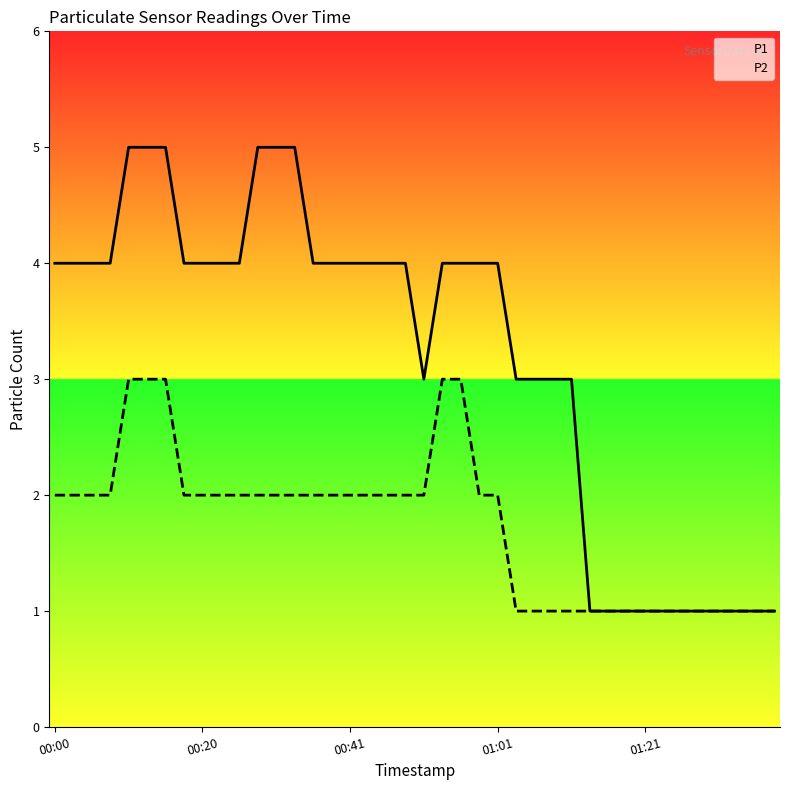

What is the spread (max minus min) of values at 13?

3